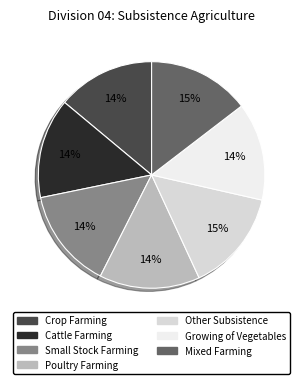

To the nearest percent, what portion does Growing of Vegetables represent?

14%